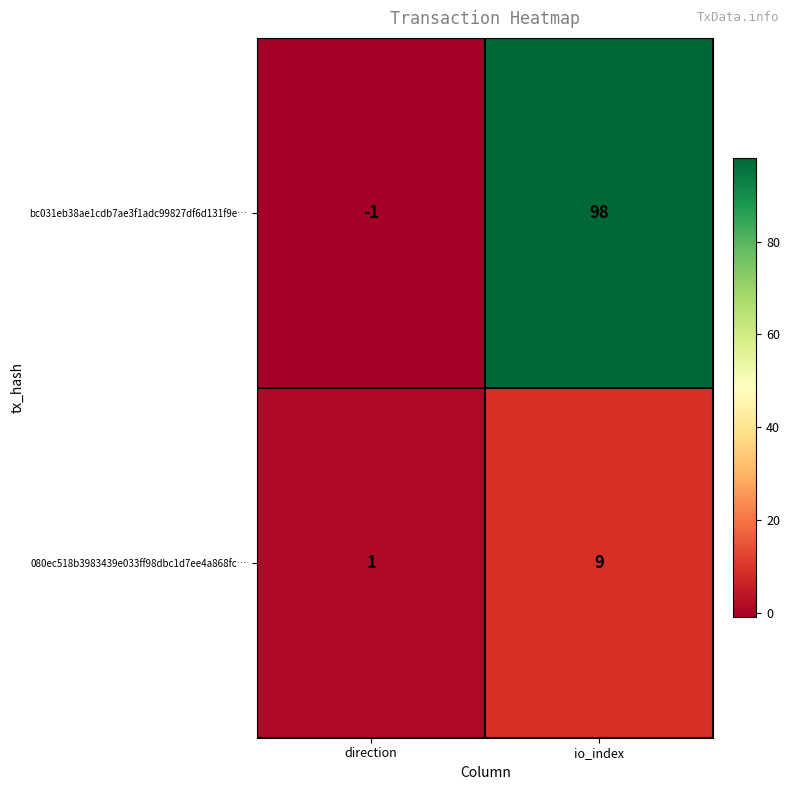

What is the difference between the bc031eb38ae1cdb7ae3f1adc99827df6d131f9e… values at direction and io_index?

99